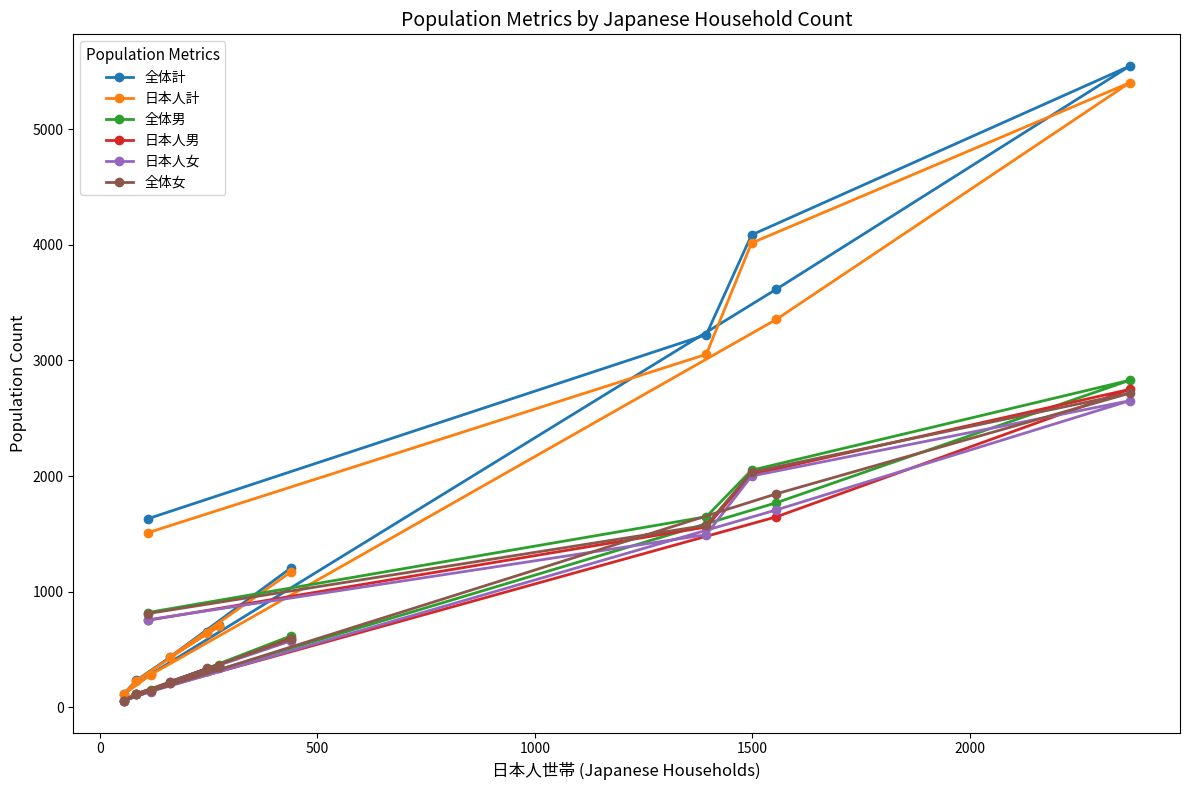

What is the sum of all 日本人計 values?

20901